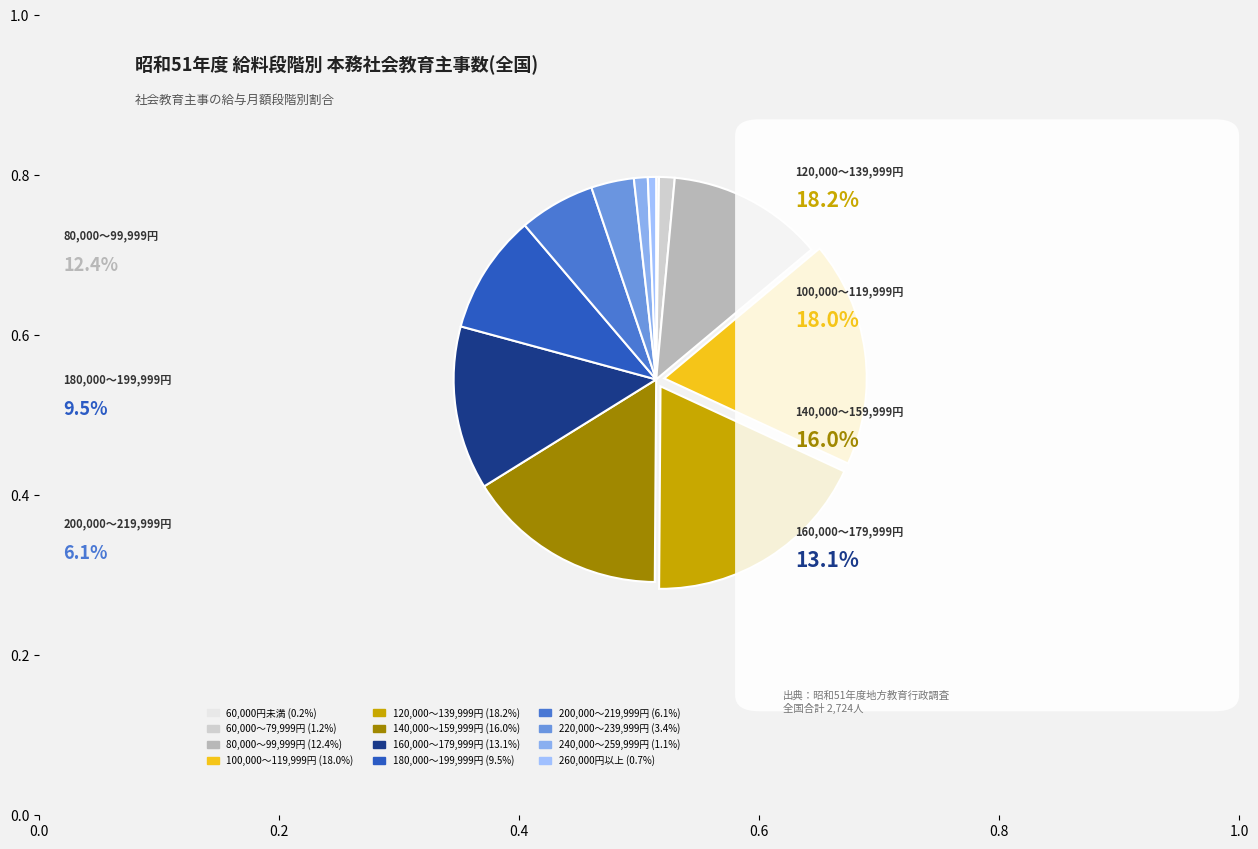

What is the largest slice in the pie chart?

120,000～139,999円